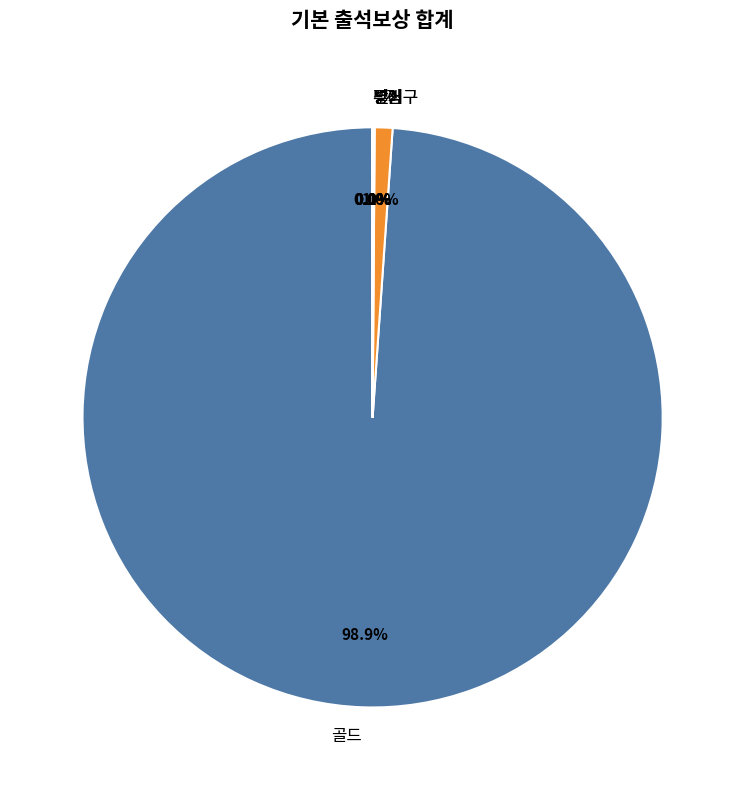

Is there a majority slice in this chart?

Yes